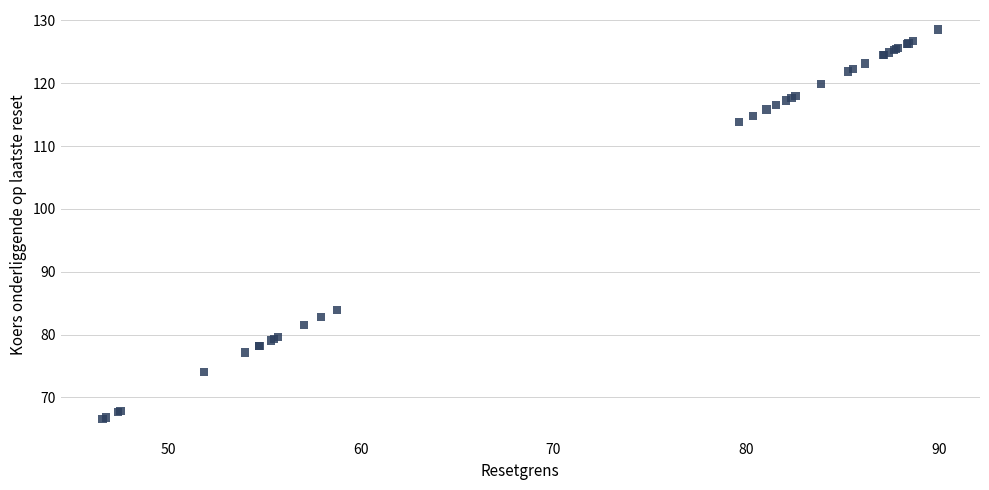

What Y value in the scatter plot is closest to 97?

83.9